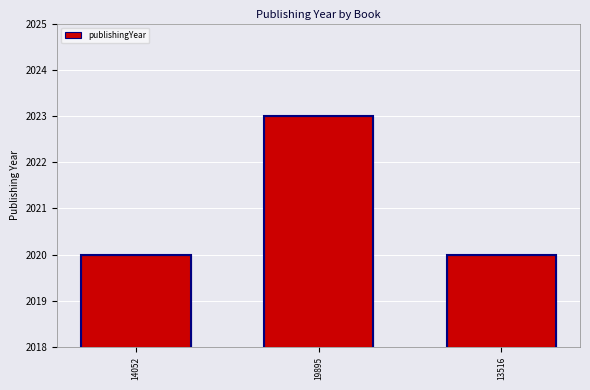

What is the label of the 2nd bar from the left?

19895